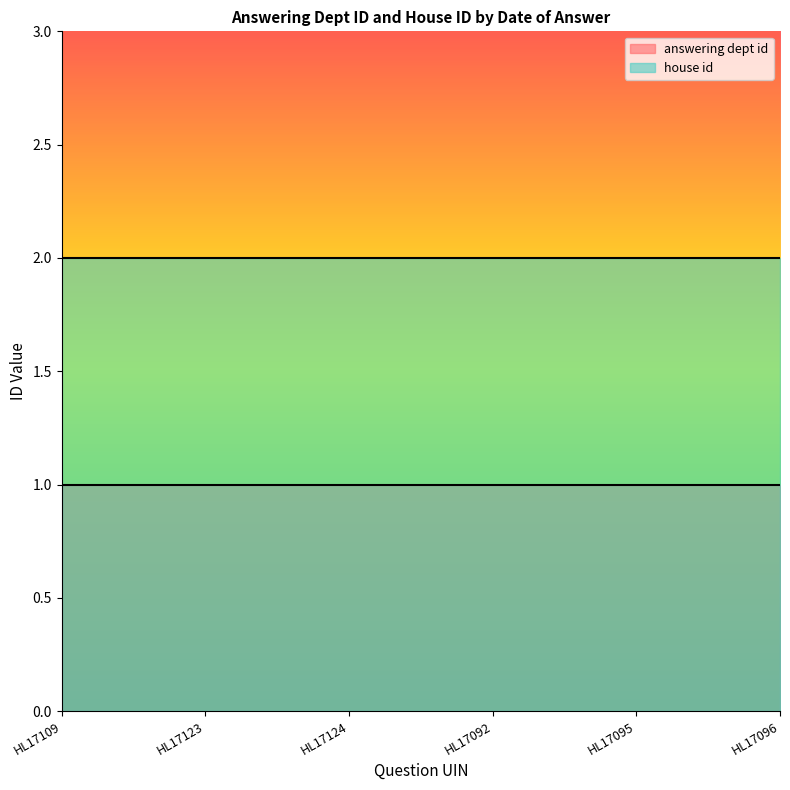

True or false: answering dept id and house id cross at least once.

False